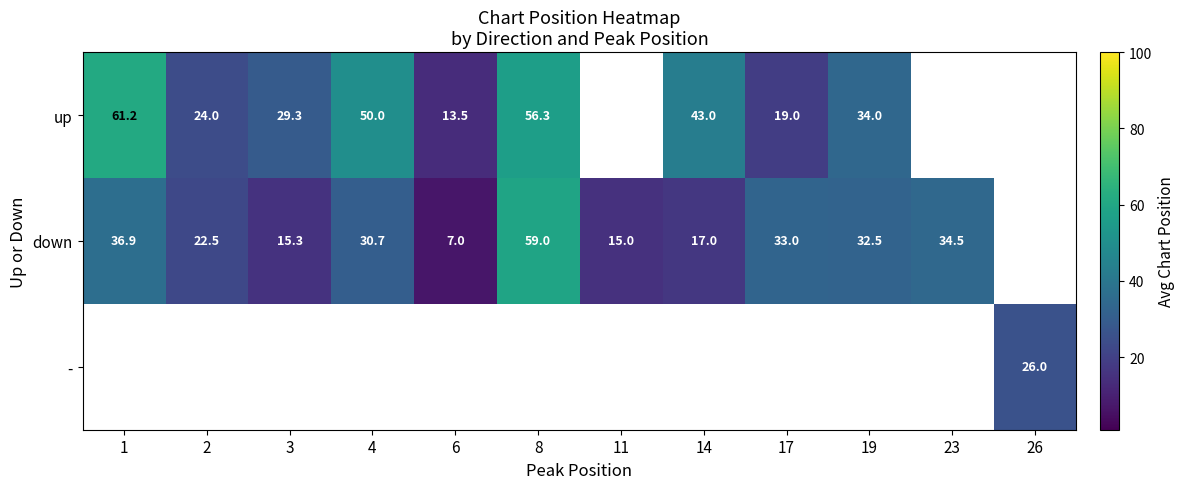

The - series shows 26.0 at 26. True or false?

True